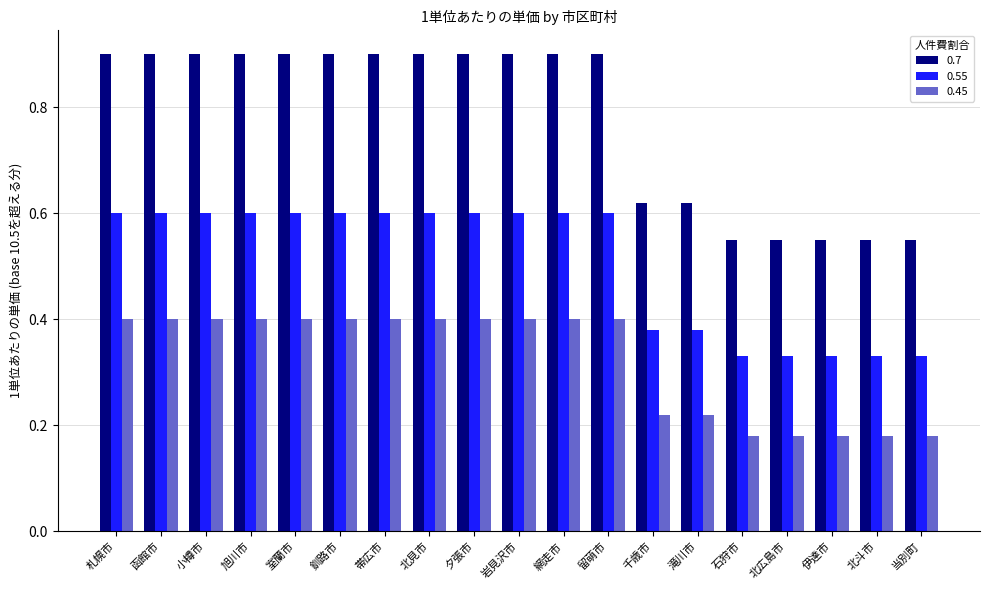

Are the bars grouped side by side (vs. stacked)?

Yes